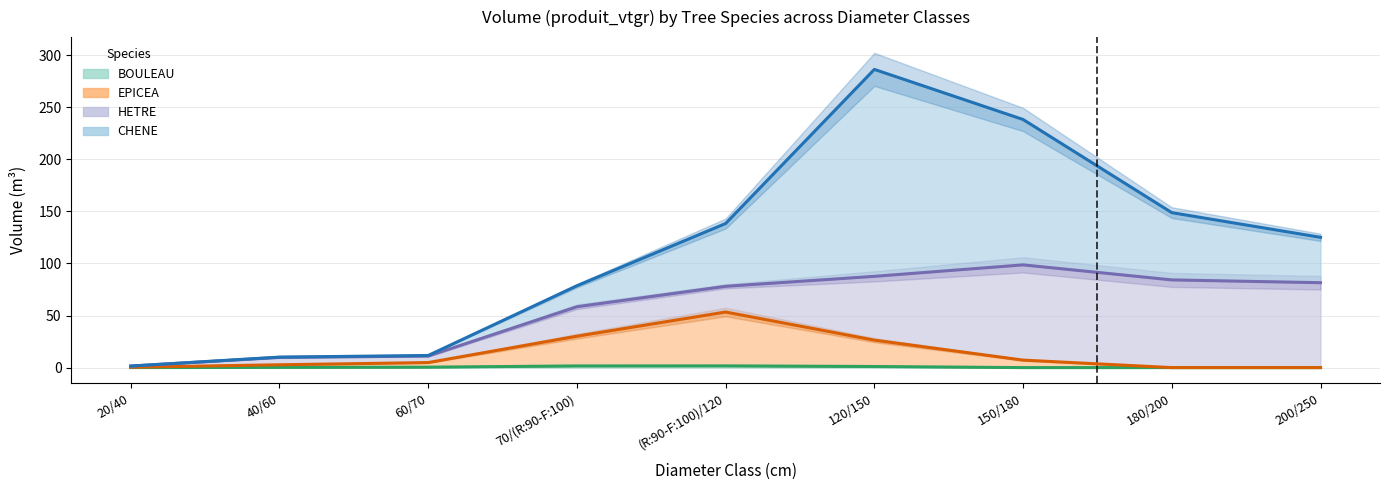

The value of BOULEAU at 180/200 is -1.1. True or false?

False